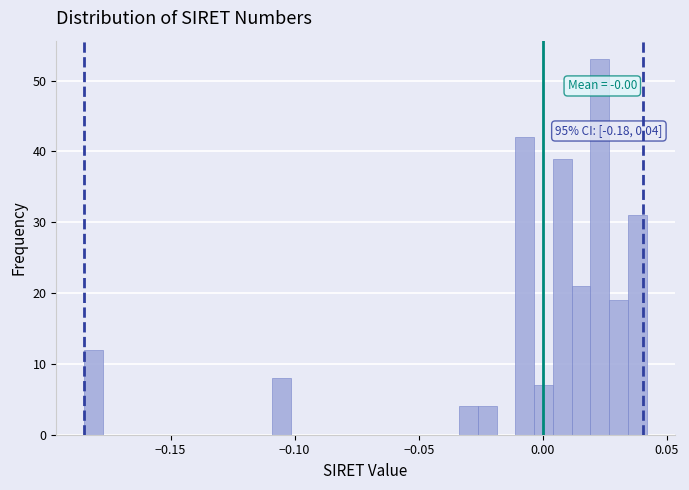

Read against the x-axis, roughly where is the centre of the tallest bar?

0.025